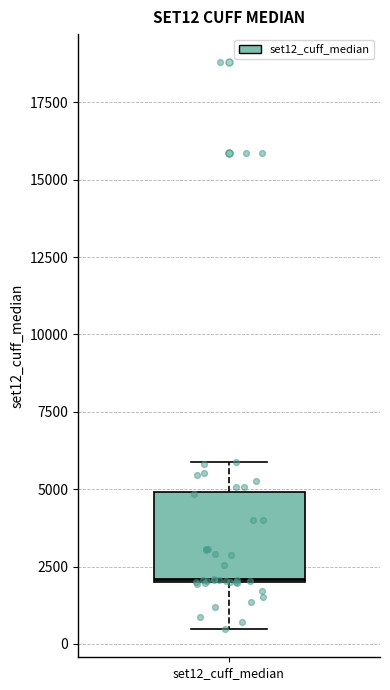

Transcribe this box plot: give where the median line is, the range the box spans, and where the two whiskers end, as read against the y-axis. The values are not printed on the chart, so give them approximately, as read against the axis.

median 2000, box 2000 to 5000, whiskers 500 to 6000